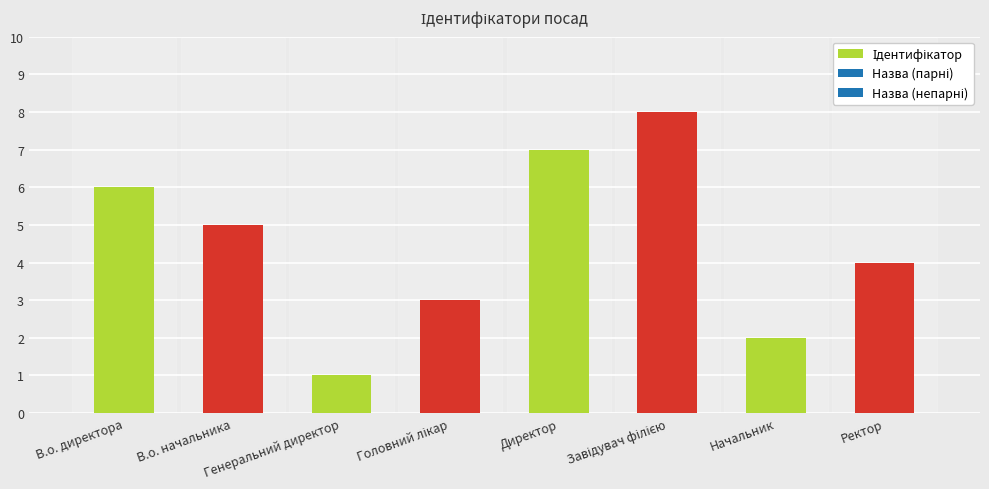

What is the greatest value displayed?

8